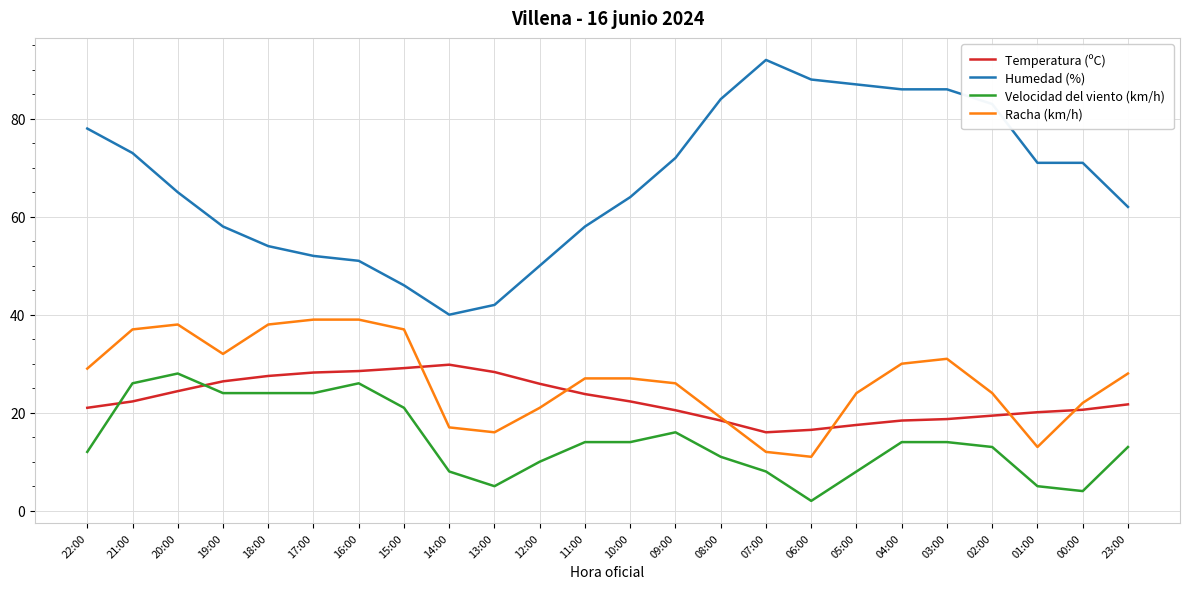

What is the spread (max minus min) of values at 04:00?

72.0